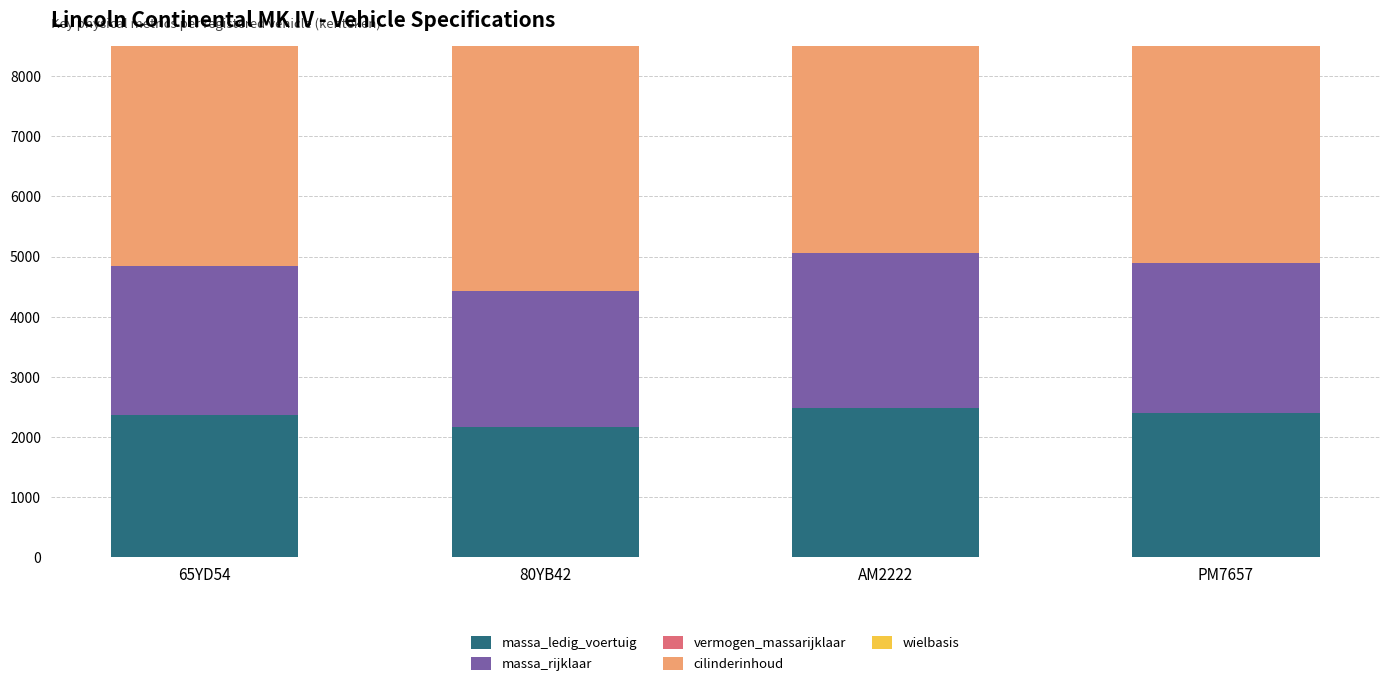

What is the maximum value shown in the chart?

7536.0